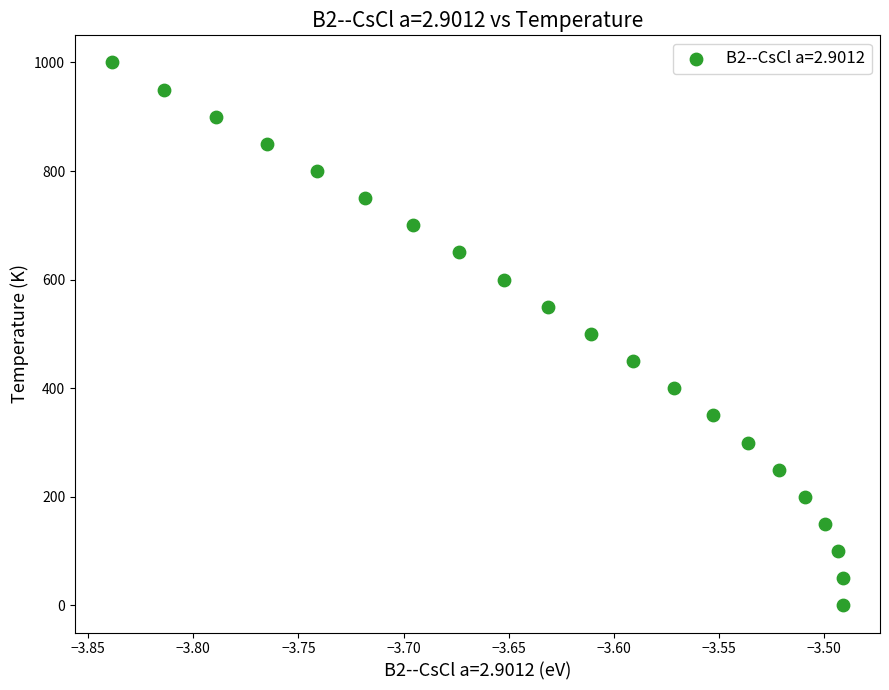

What is the range of Y values (max minus min)?

1000